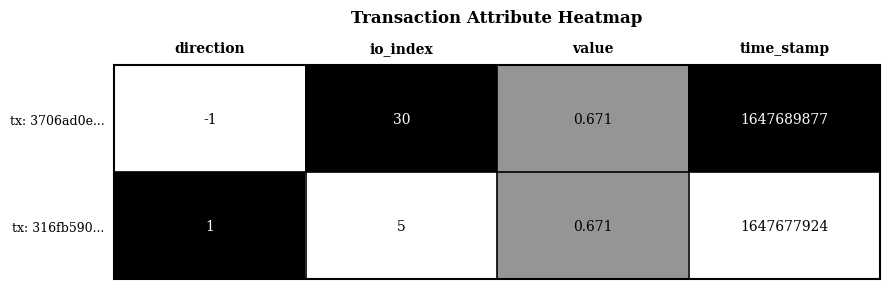

Which category has the lowest value across all series?

direction